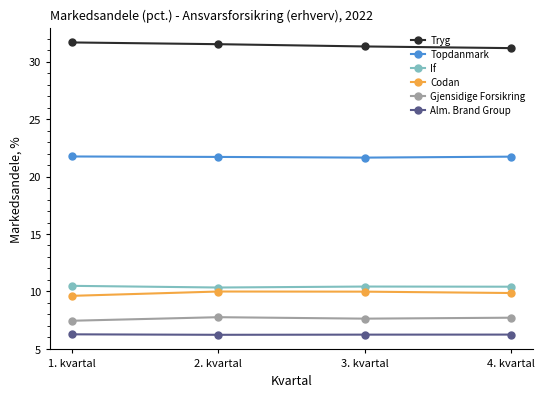

True or false: Alm. Brand Group and Tryg cross at least once.

False